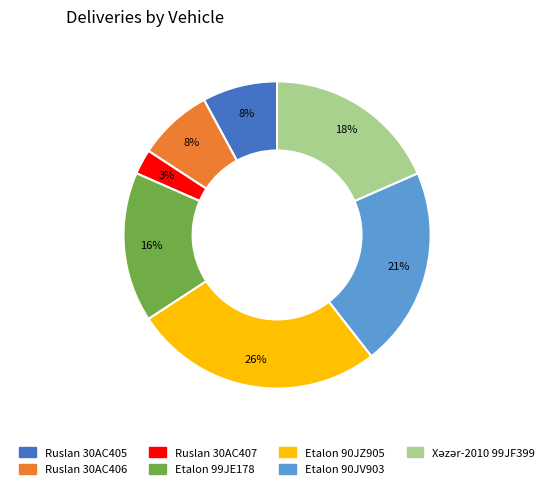

To the nearest percent, what portion does Etalon 90JZ905 represent?

26%